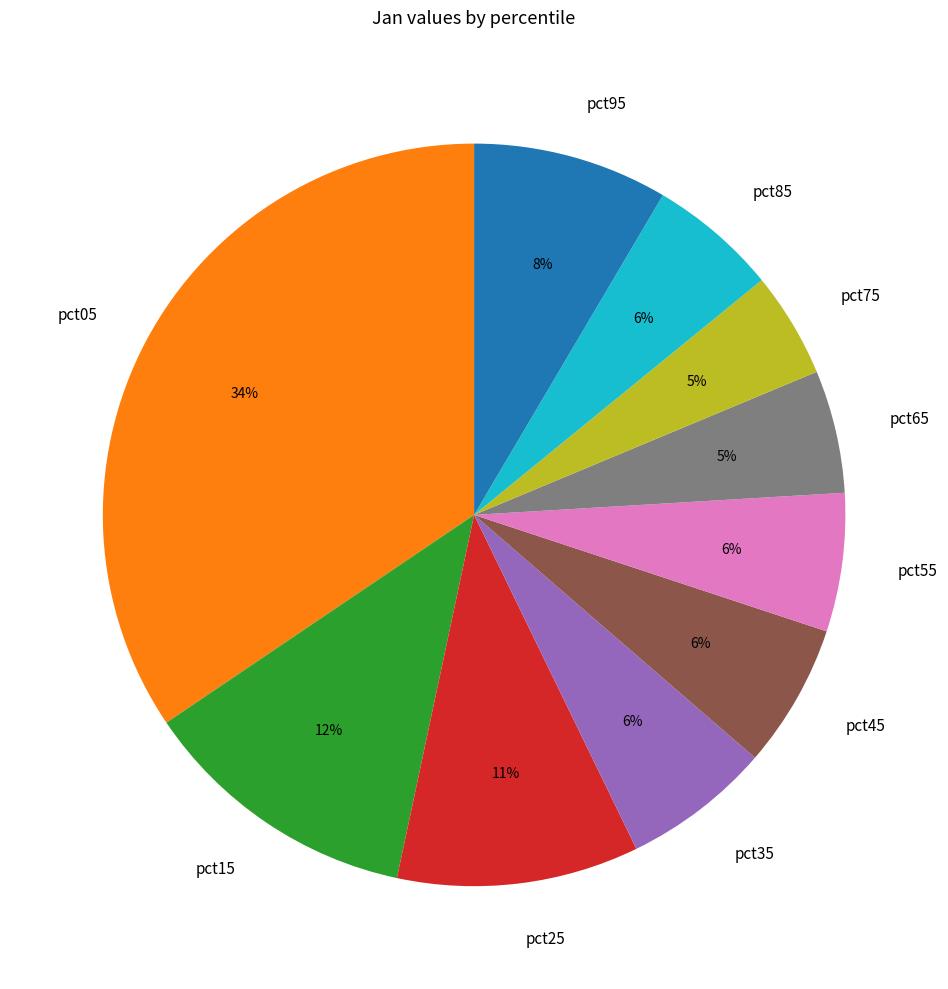

To the nearest percent, what percentage of the pie is pct95?

8%